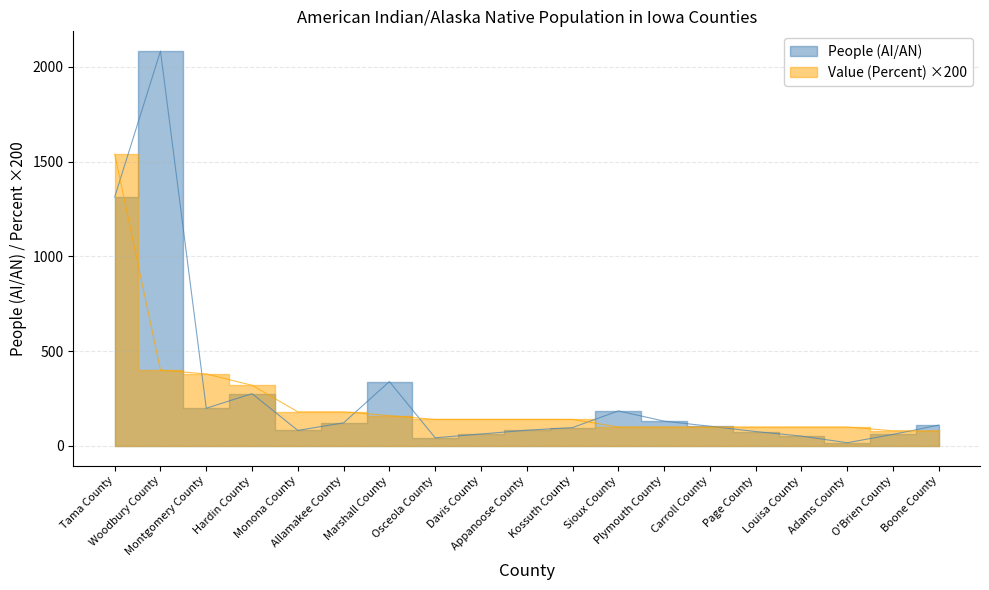

Read the Value (Percent) value at Marshall County.

160